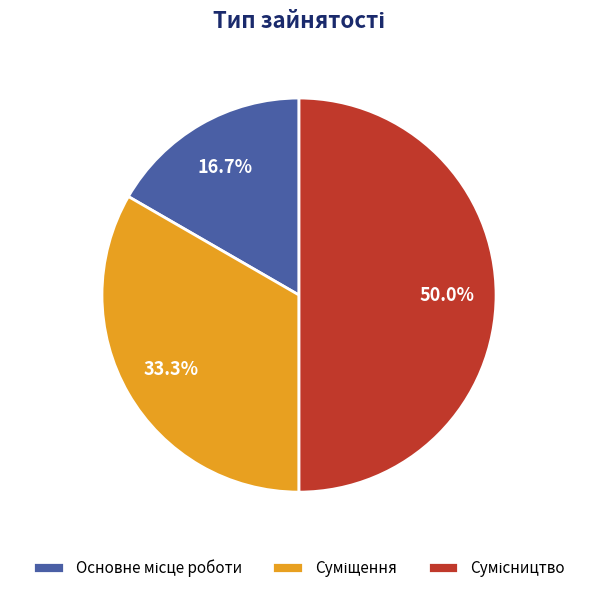

Count the number of slices in the pie.

3